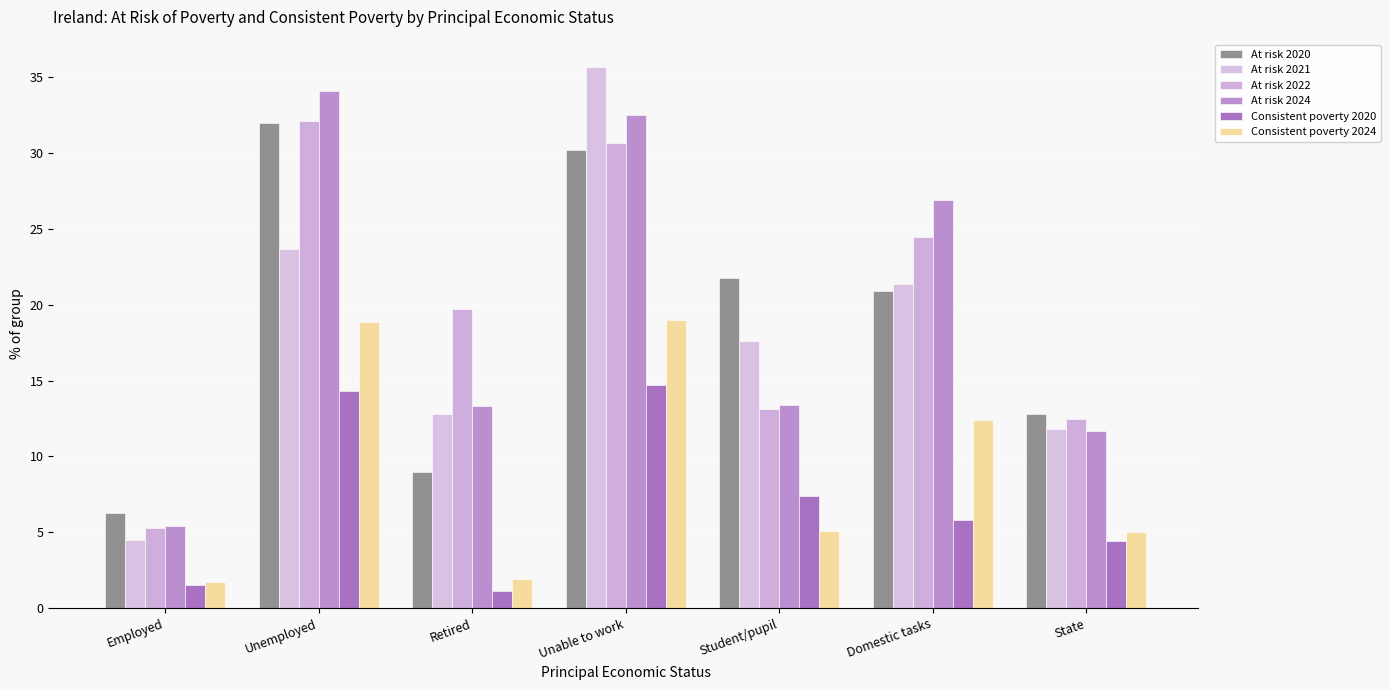

Reading left to right, extract all data points from this chart.

At risk 2020: 6.3	32.0	9.0	30.2	21.8	20.9	12.8
At risk 2021: 4.5	23.7	12.8	35.7	17.6	21.4	11.8
At risk 2022: 5.3	32.1	19.7	30.7	13.1	24.5	12.5
At risk 2024: 5.4	34.1	13.3	32.5	13.4	26.9	11.7
Consistent poverty 2020: 1.5	14.3	1.1	14.7	7.4	5.8	4.4
Consistent poverty 2024: 1.7	18.9	1.9	19.0	5.1	12.4	5.0